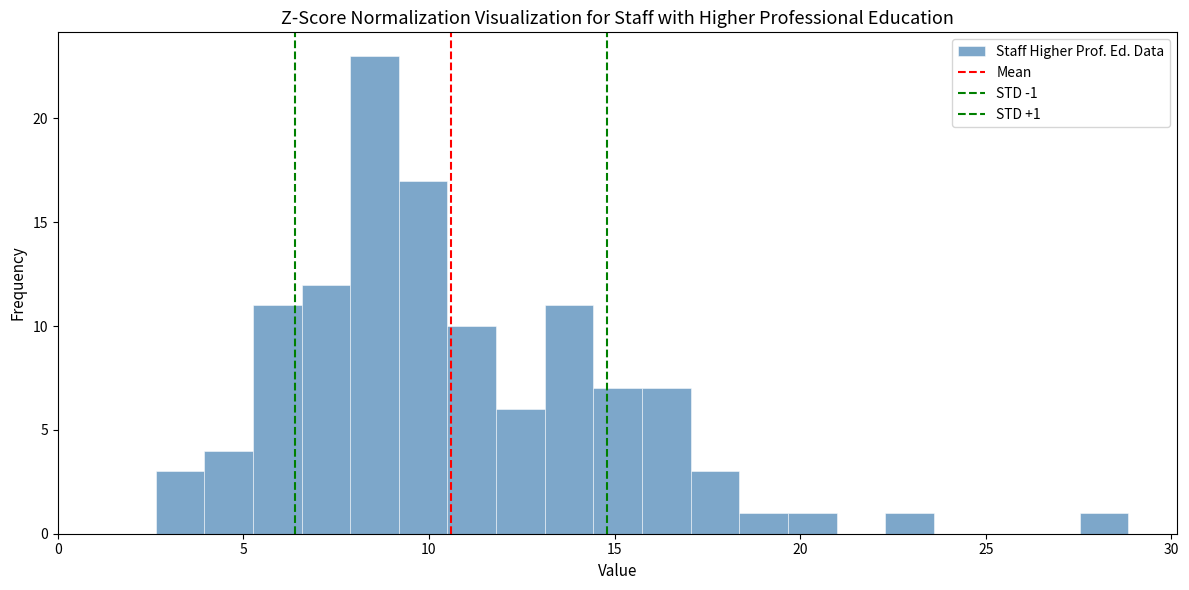

Around what value on the x-axis is the tallest bar? Give the approximate position of its centre, as read against the axis.

8.5